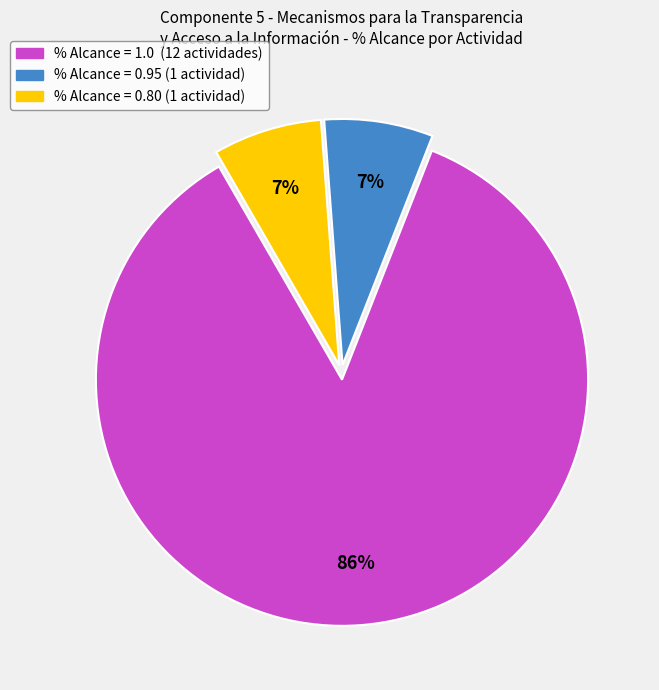

To the nearest percent, what is the difference between the largest and smallest slice percentages?

79%